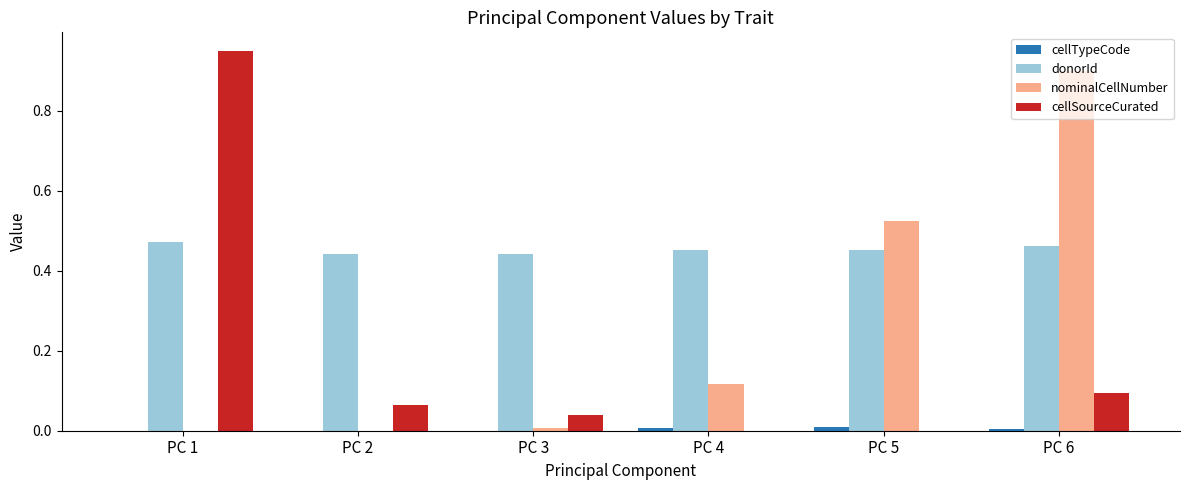

Which series has the largest total across all categories?

donorId